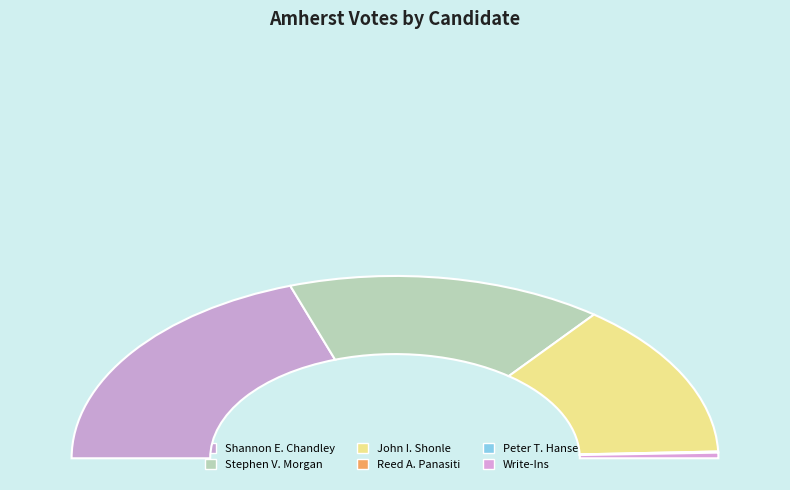

Rank the categories by value from lowest to highest.

Peter T. Hansen, Reed A. Panasiti, Write-Ins, John I. Shonle, Stephen V. Morgan, Shannon E. Chandley